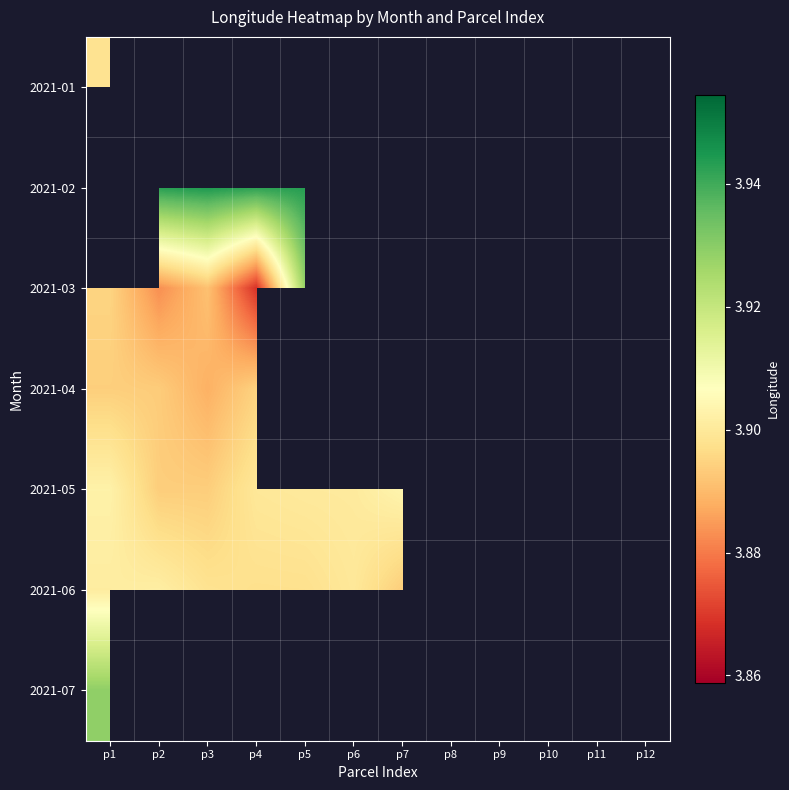

Between p10 and p3, which is larger?

p10